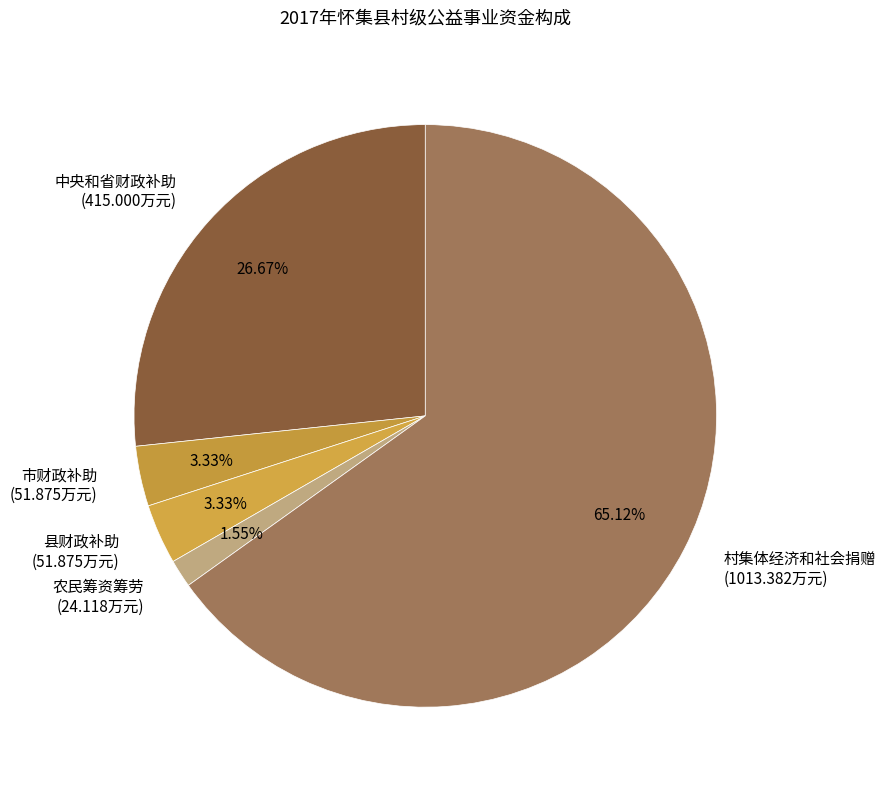

To the nearest percent, what is the difference between the largest and smallest slice percentages?

64%